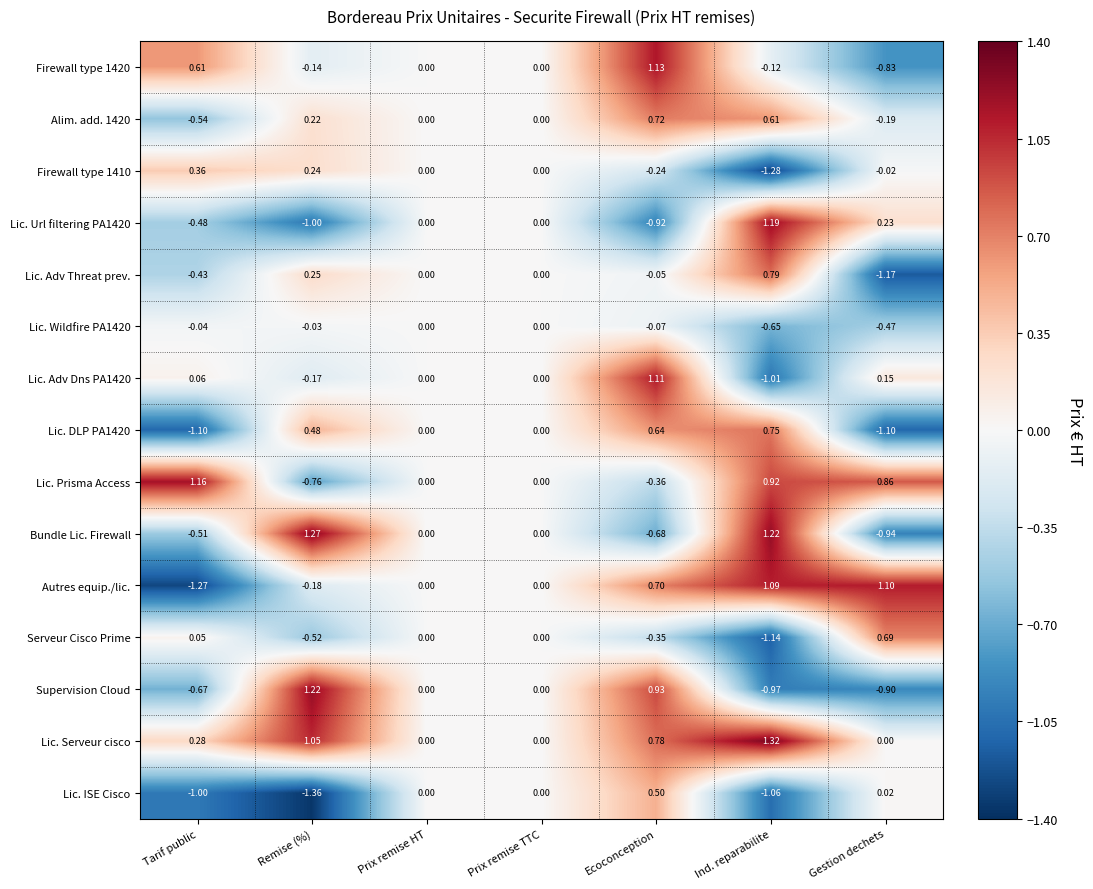

Which series has the largest range (max minus min)?

Autres equip./lic.